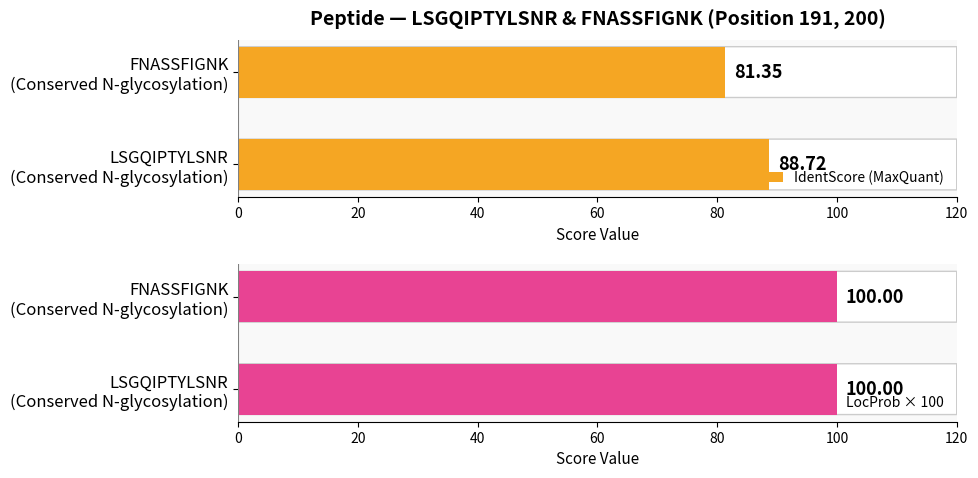

What is the average value of the IdentScore (MaxQuant) series?

85.0